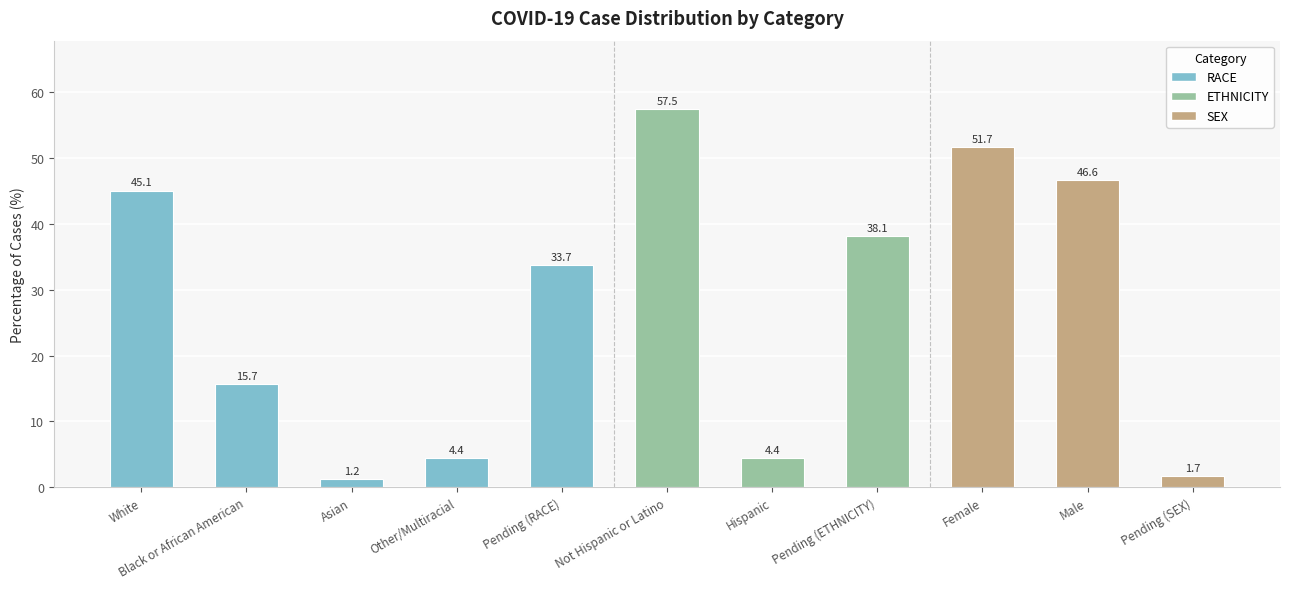

Between Pending (RACE) and Black or African American, which is larger?

Pending (RACE)